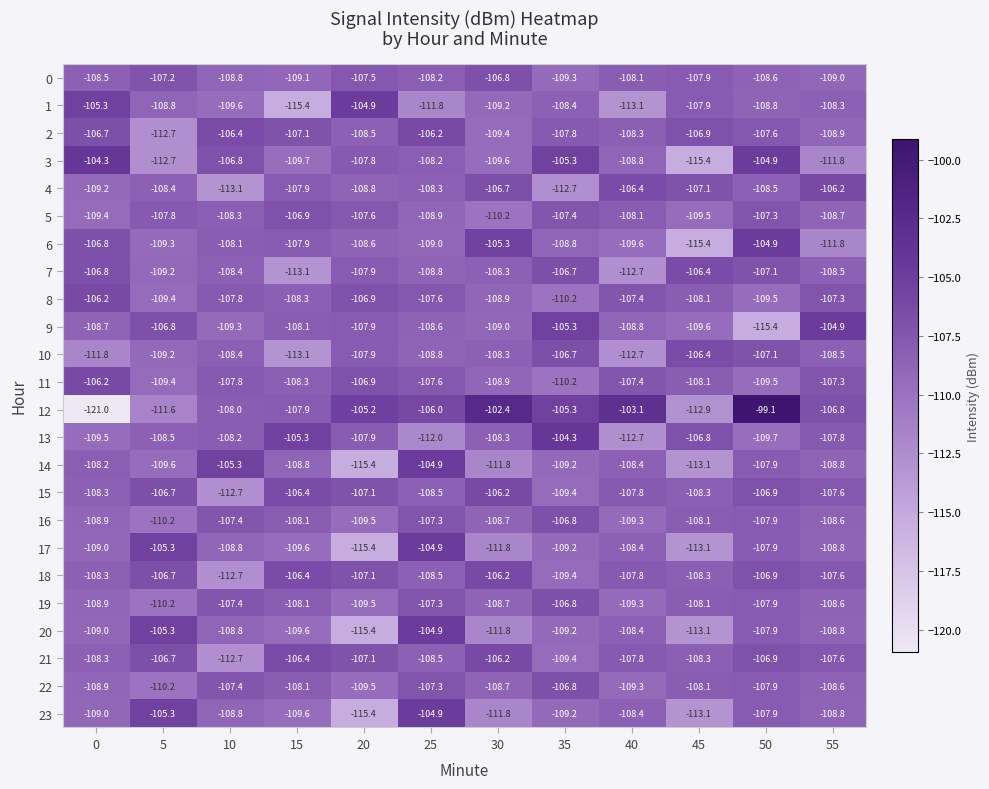

What is the difference between the highest and lowest values at 40?

10.0